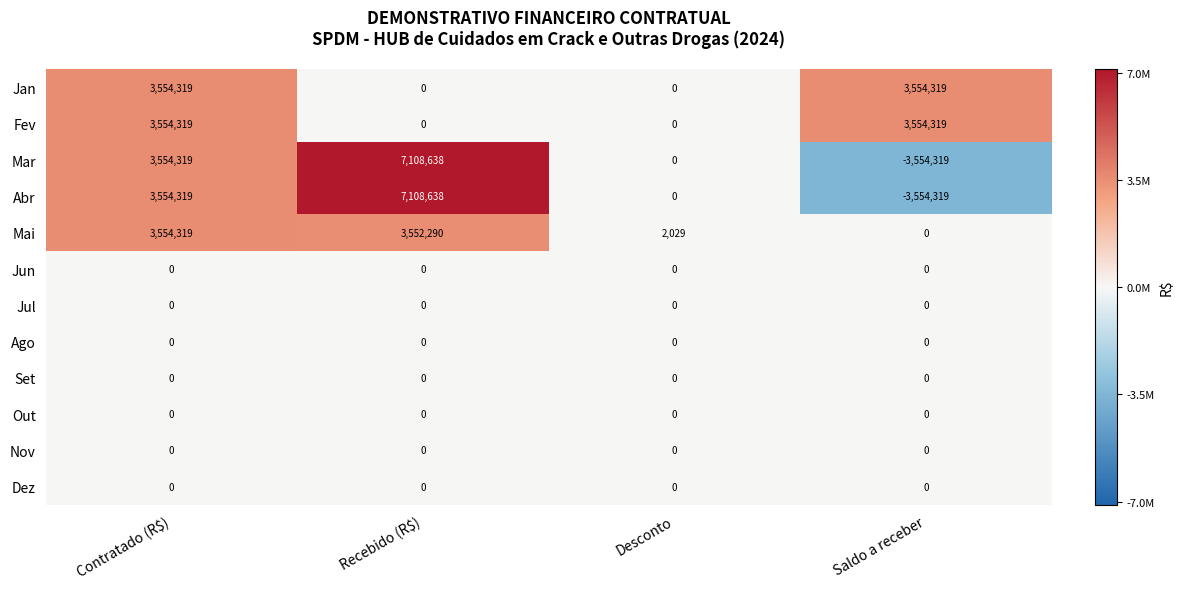

The value of Jan at Contratado (R$) is 5205784. True or false?

False